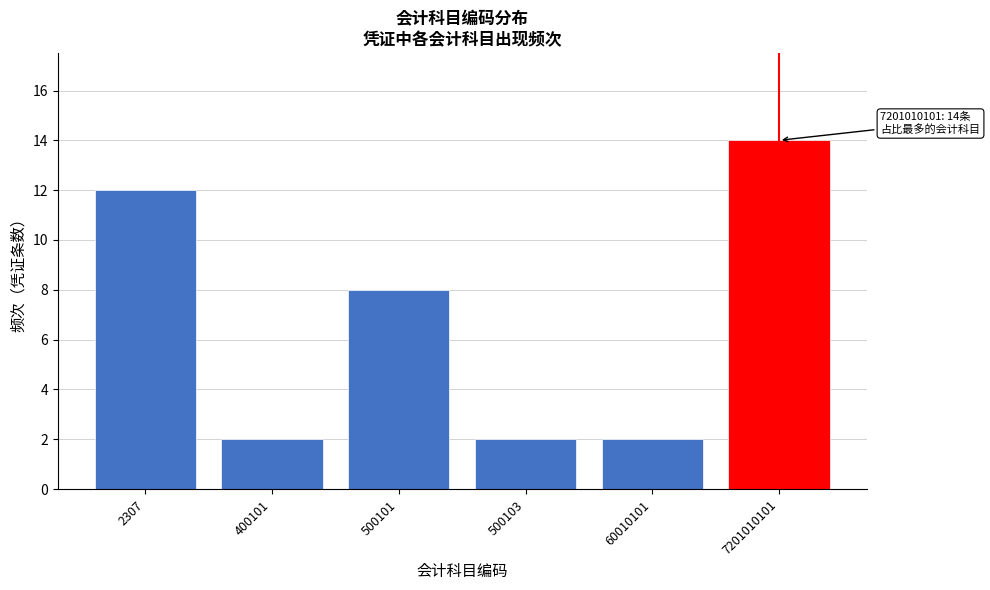

Reading left to right, transcribe all the data shown in this chart.

12	2	8	2	2	14